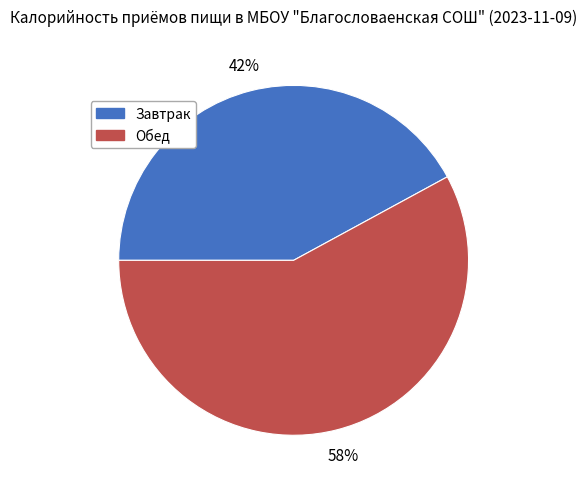

Which slice is the largest?

Обед